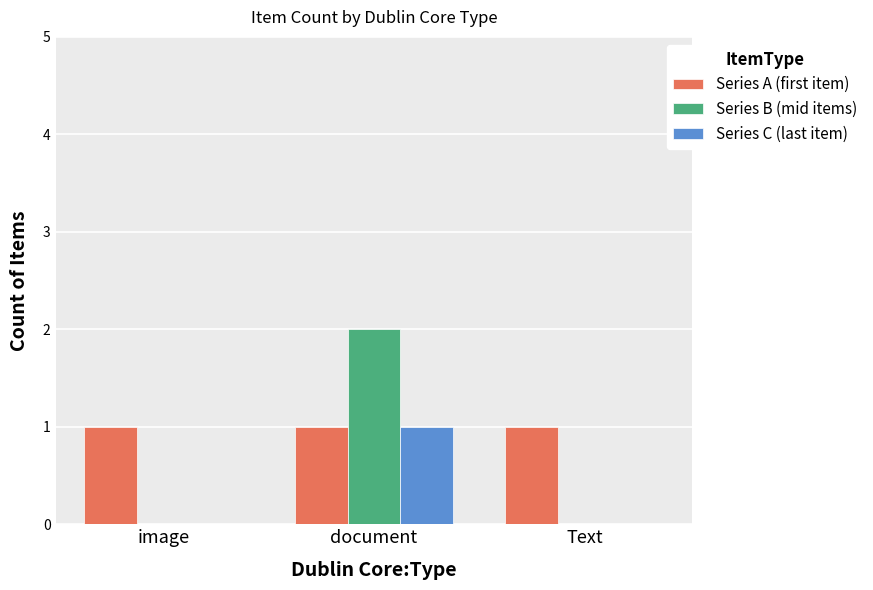

The value of Series A (first item) at image is 2. True or false?

False